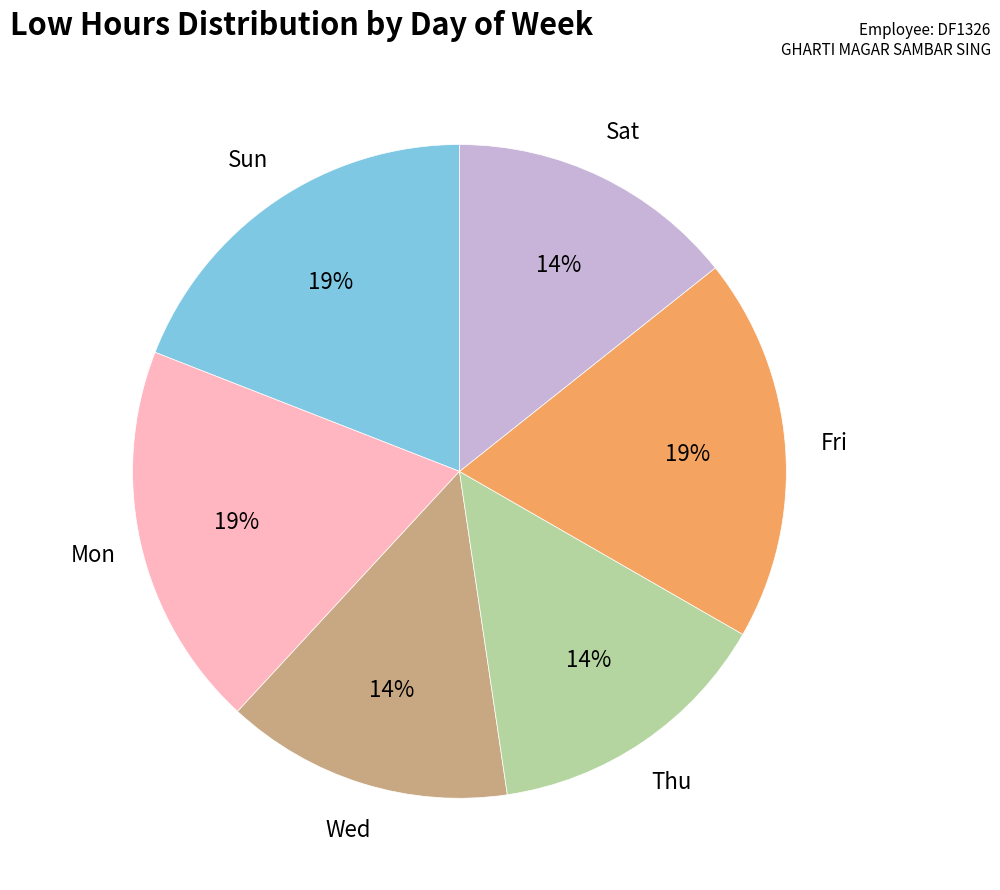

To the nearest percent, what is the average slice percentage?

17%